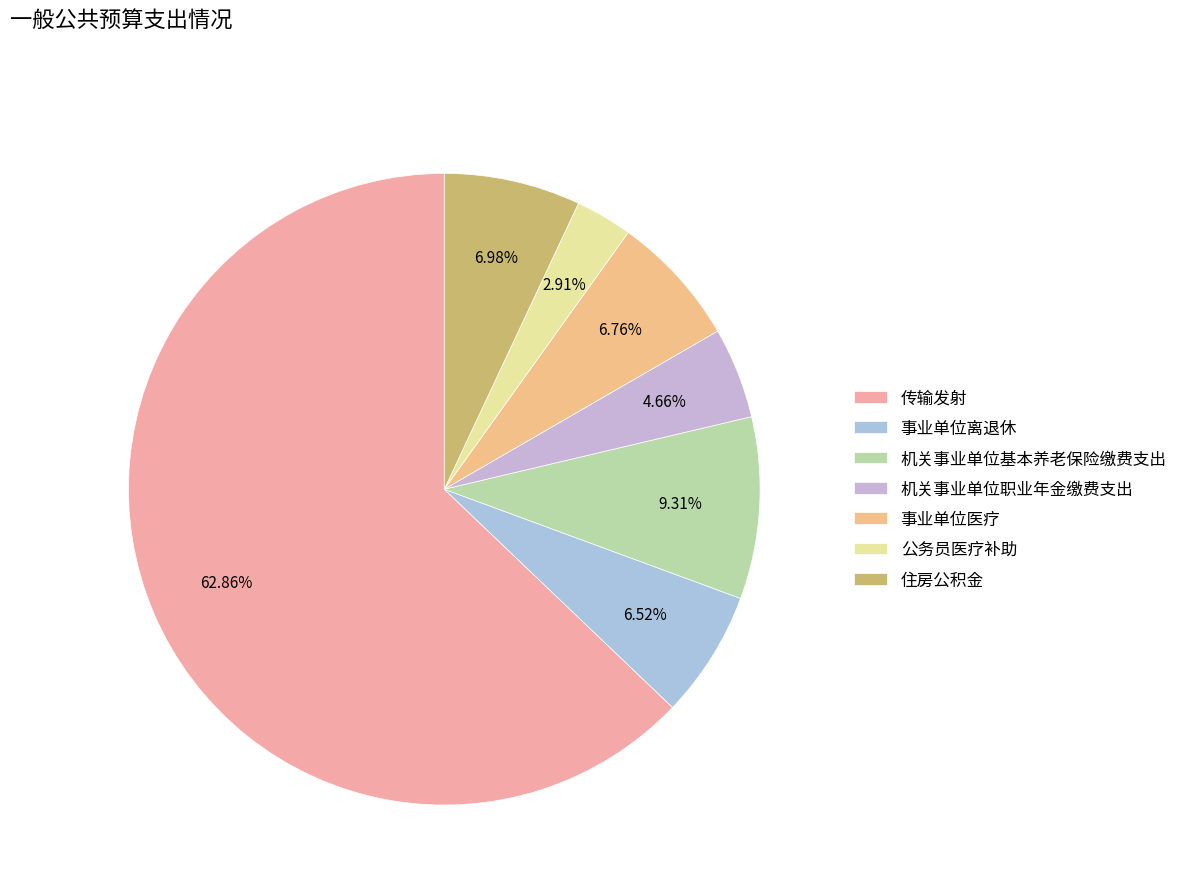

Count the number of slices in the pie.

7